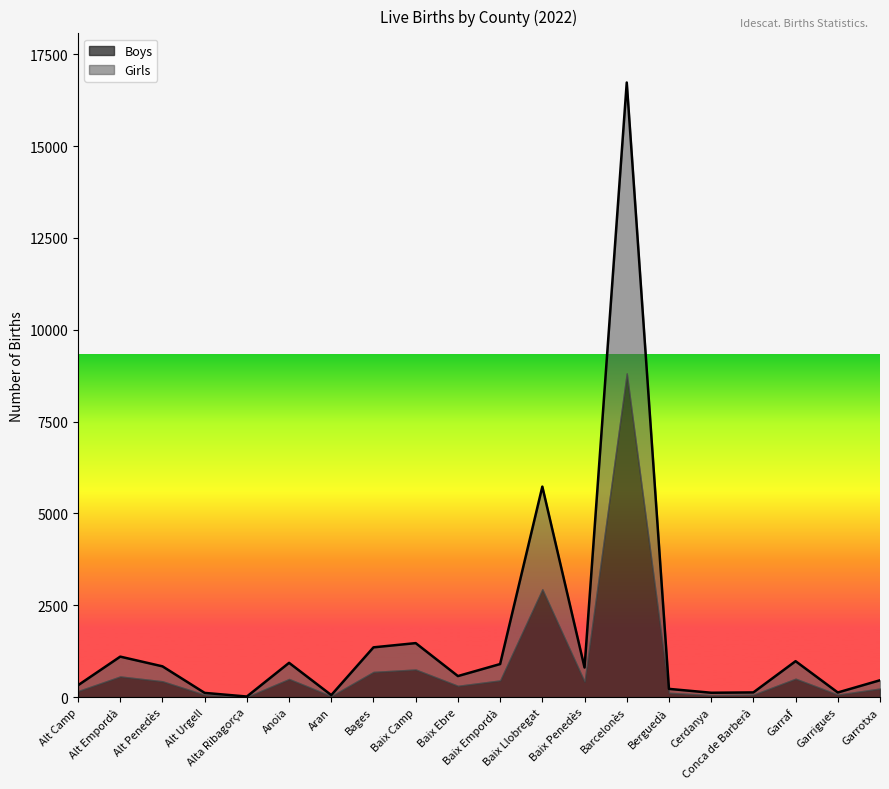

Does the chart display data point markers on the line(s)?

No